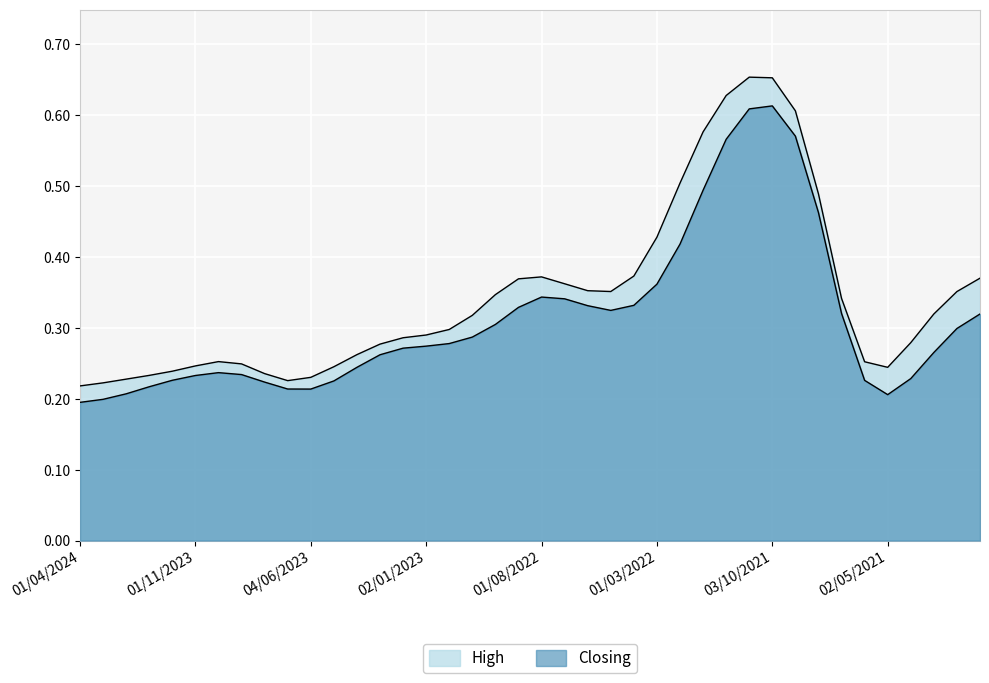

At how many categories does at least one series exceed 0?

40